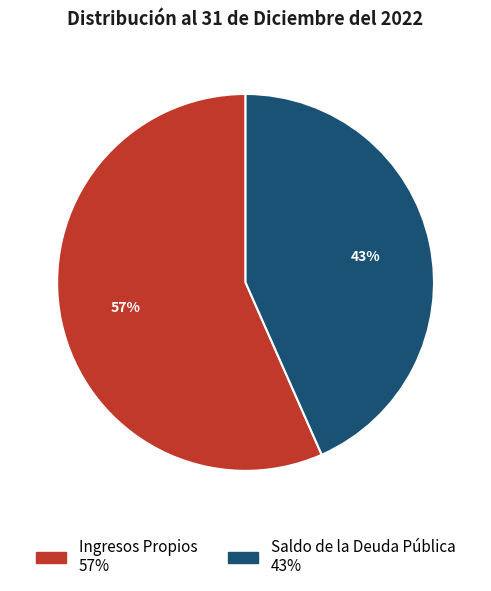

To the nearest percent, what is the combined percentage of Saldo de la Deuda Pública and Ingresos Propios?

100%